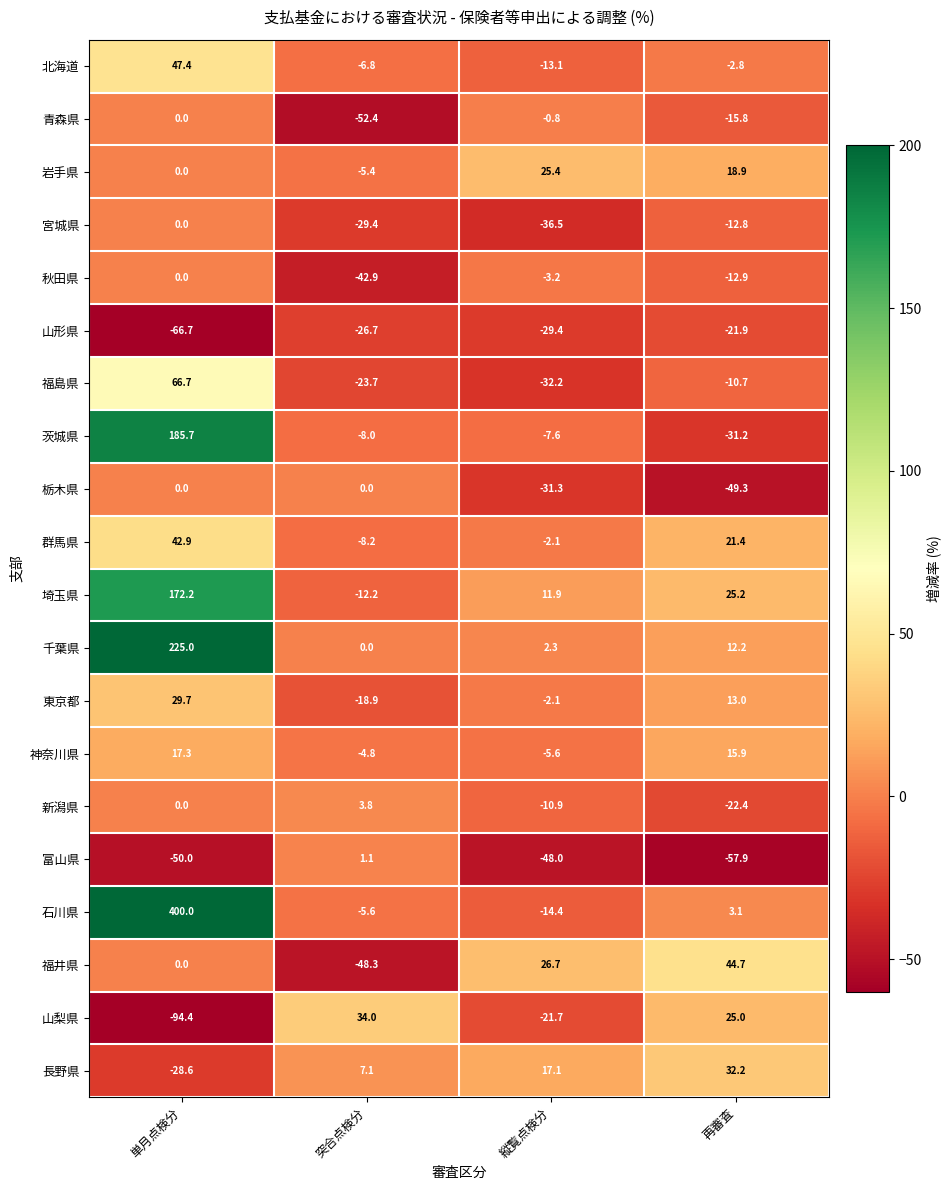

At which label is 東京都 closest to 5?

縦覧点検分